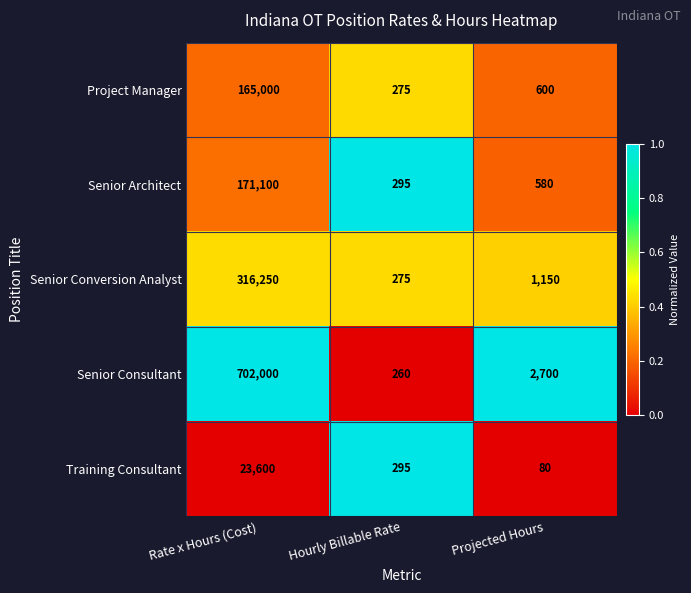

Reading left to right, extract all data points from this chart.

Project Manager: Rate x Hours (Cost)=165000	Hourly Billable Rate=275	Projected Hours=600
Senior Architect: Rate x Hours (Cost)=171100	Hourly Billable Rate=295	Projected Hours=580
Senior Conversion Analyst: Rate x Hours (Cost)=316250	Hourly Billable Rate=275	Projected Hours=1150
Senior Consultant: Rate x Hours (Cost)=702000	Hourly Billable Rate=260	Projected Hours=2700
Training Consultant: Rate x Hours (Cost)=23600	Hourly Billable Rate=295	Projected Hours=80